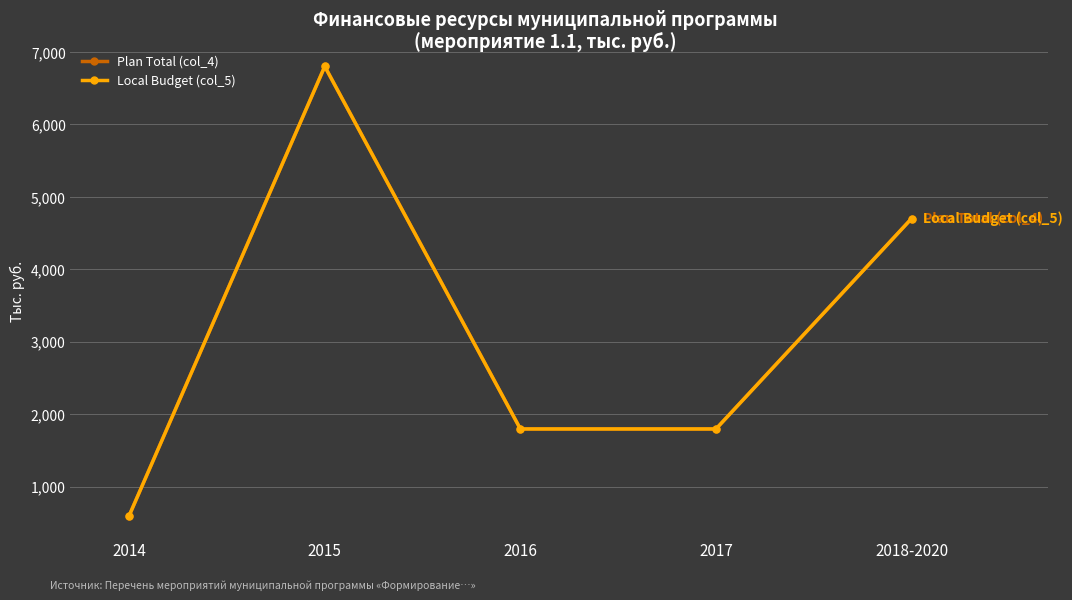

The Plan Total (col_4) series shows 4700 at 2018-2020. True or false?

True